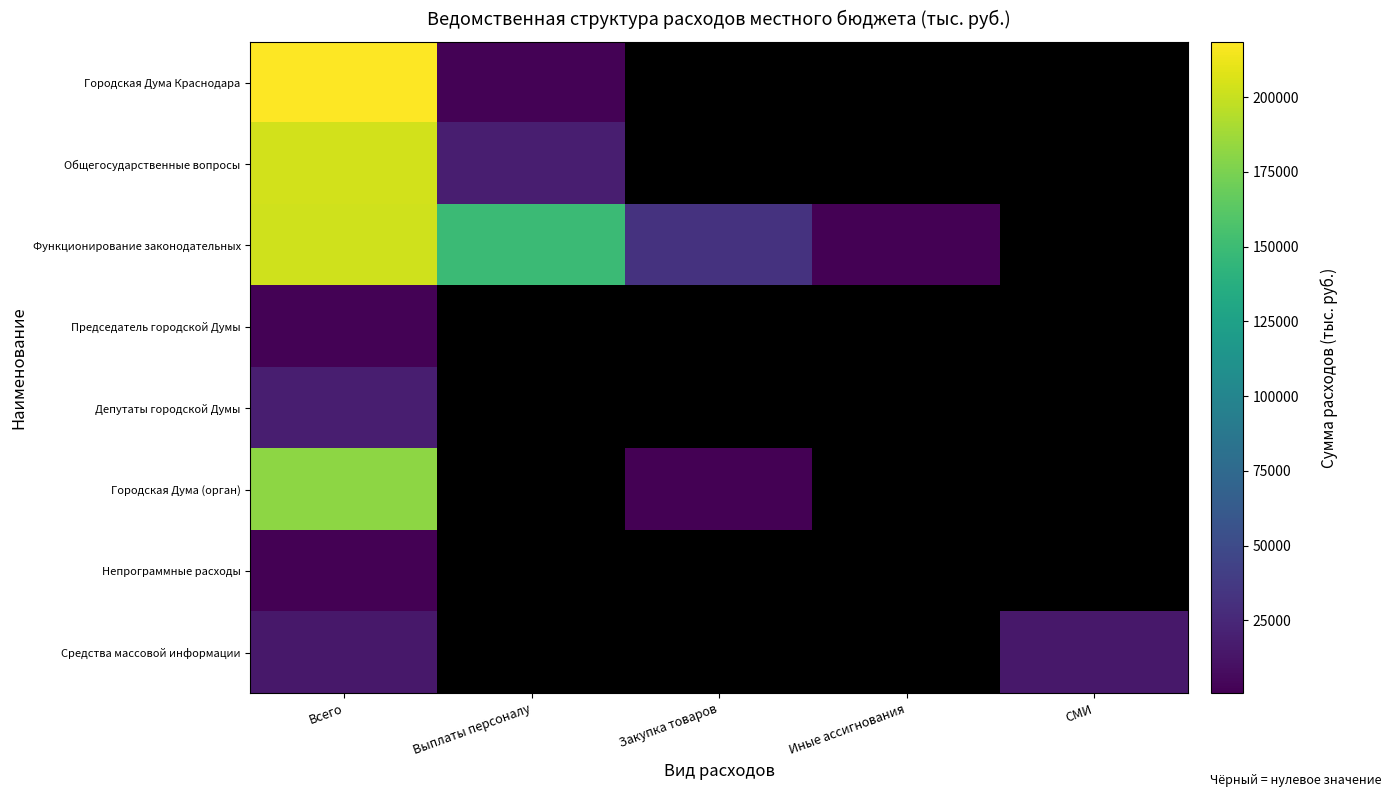

Reading left to right, what are all the values shown in this chart?

Городская Дума Краснодара: Всего=218522	Выплаты персоналу=1852	Закупка товаров=0	Иные ассигнования=0	СМИ=0
Общегосударственные вопросы: Всего=203704	Выплаты персоналу=19231	Закупка товаров=0	Иные ассигнования=0	СМИ=0
Функционирование законодательных: Всего=202804	Выплаты персоналу=148853	Закупка товаров=32270	Иные ассигнования=598	СМИ=0
Председатель городской Думы: Всего=1852	Выплаты персоналу=0	Закупка товаров=0	Иные ассигнования=0	СМИ=0
Депутаты городской Думы: Всего=19231	Выплаты персоналу=0	Закупка товаров=0	Иные ассигнования=0	СМИ=0
Городская Дума (орган): Всего=181721	Выплаты персоналу=0	Закупка товаров=900	Иные ассигнования=0	СМИ=0
Непрограммные расходы: Всего=900	Выплаты персоналу=0	Закупка товаров=0	Иные ассигнования=0	СМИ=0
Средства массовой информации: Всего=14818	Выплаты персоналу=0	Закупка товаров=0	Иные ассигнования=0	СМИ=14818